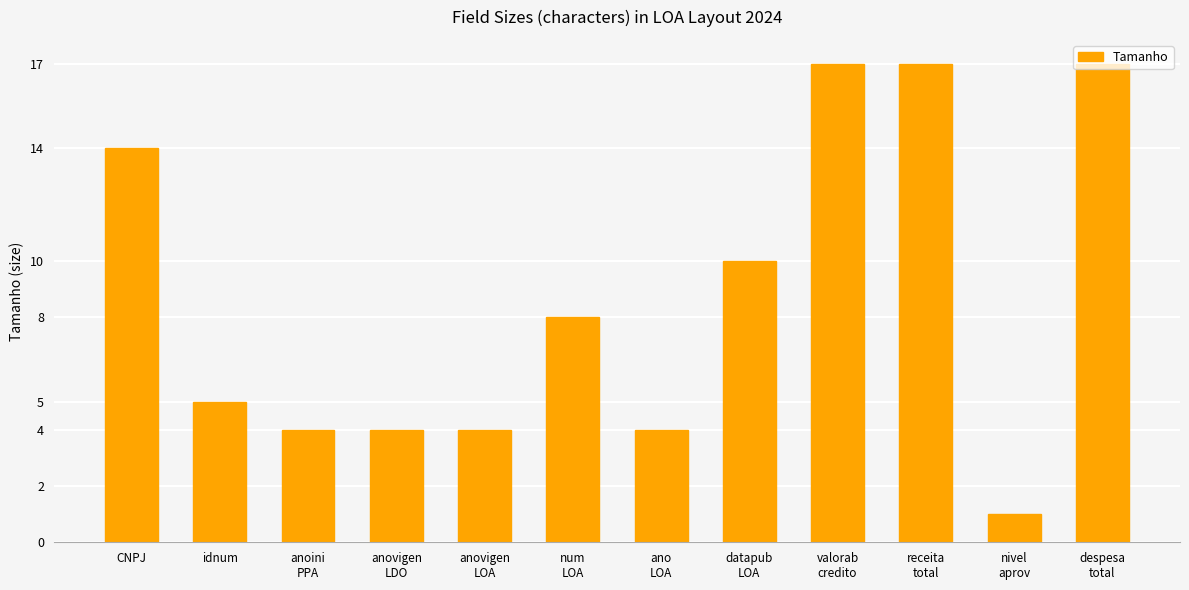

Between anoini
PPA and num
LOA, which is larger?

num
LOA